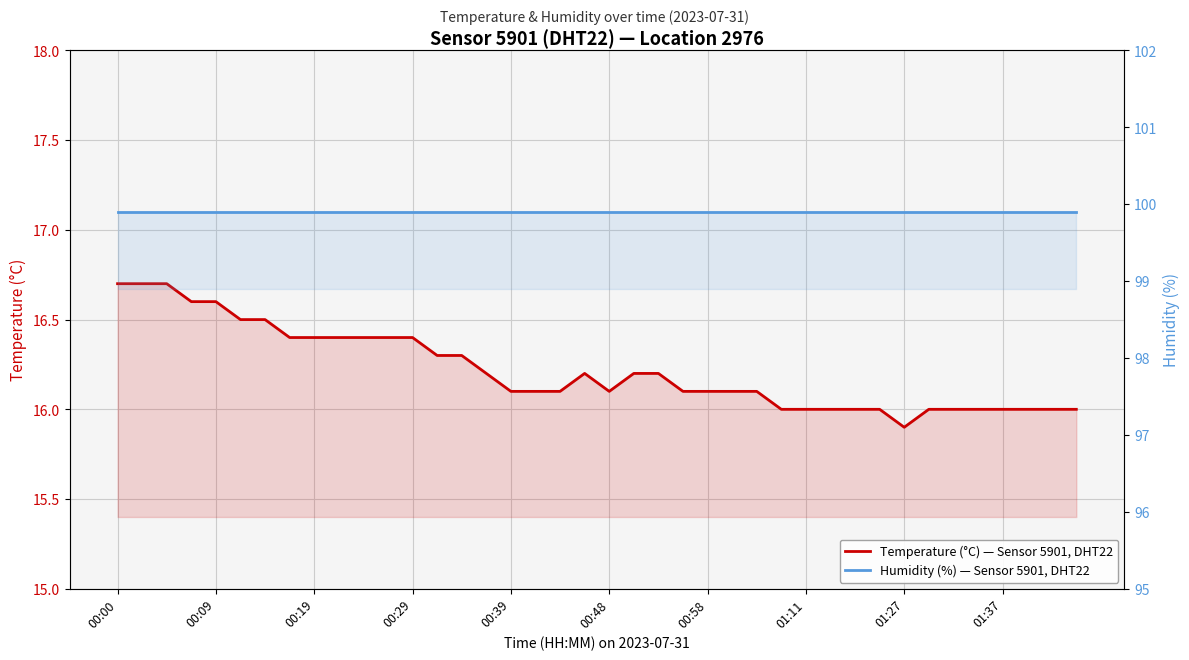

At 27, list the series in order from largest to smallest.

Humidity (%) — Sensor 5901, DHT22, Temperature (°C) — Sensor 5901, DHT22